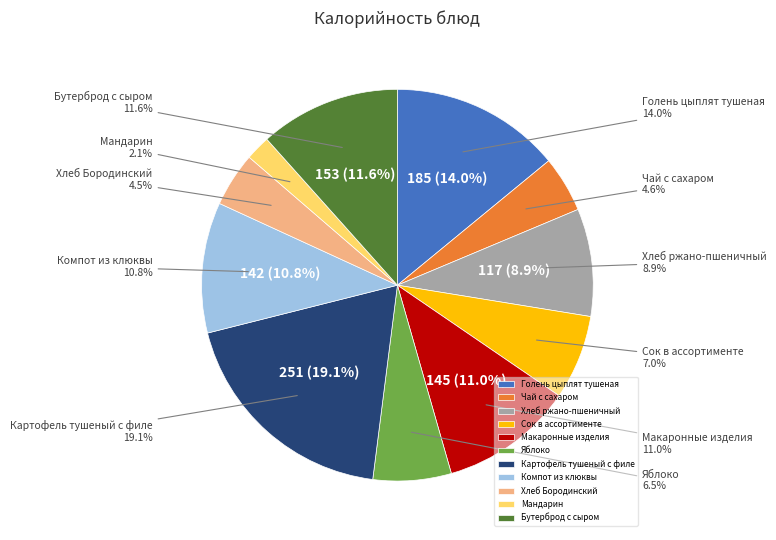

To the nearest percent, what portion does Голень цыплят тушеная represent?

14%